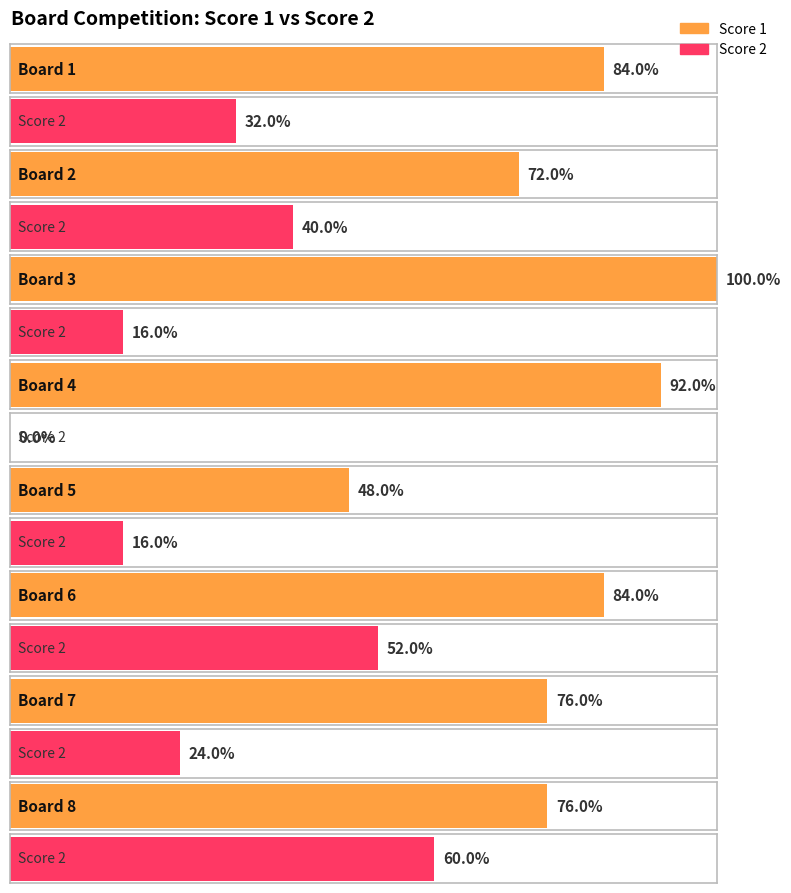

Are the bars horizontal?

Yes